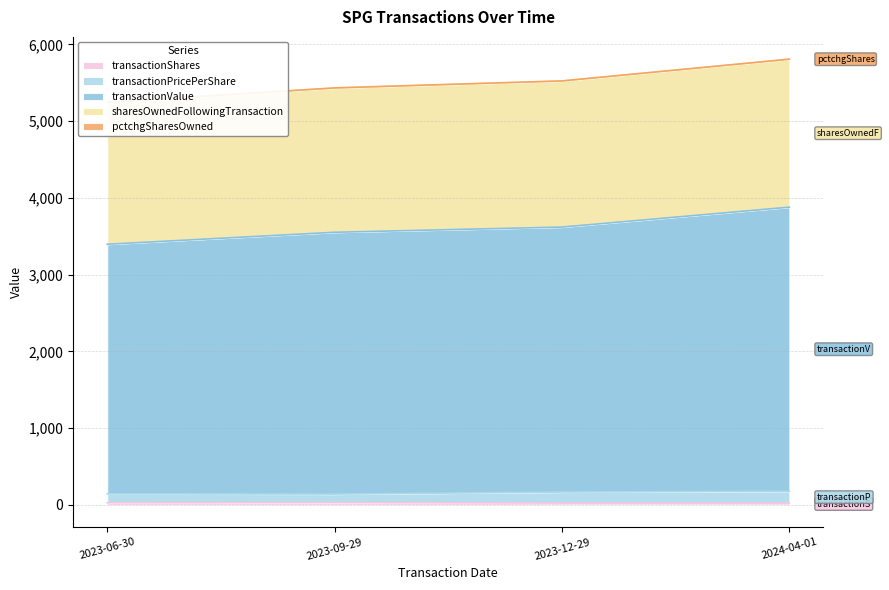

What position from the left is 2023-06-30?

1